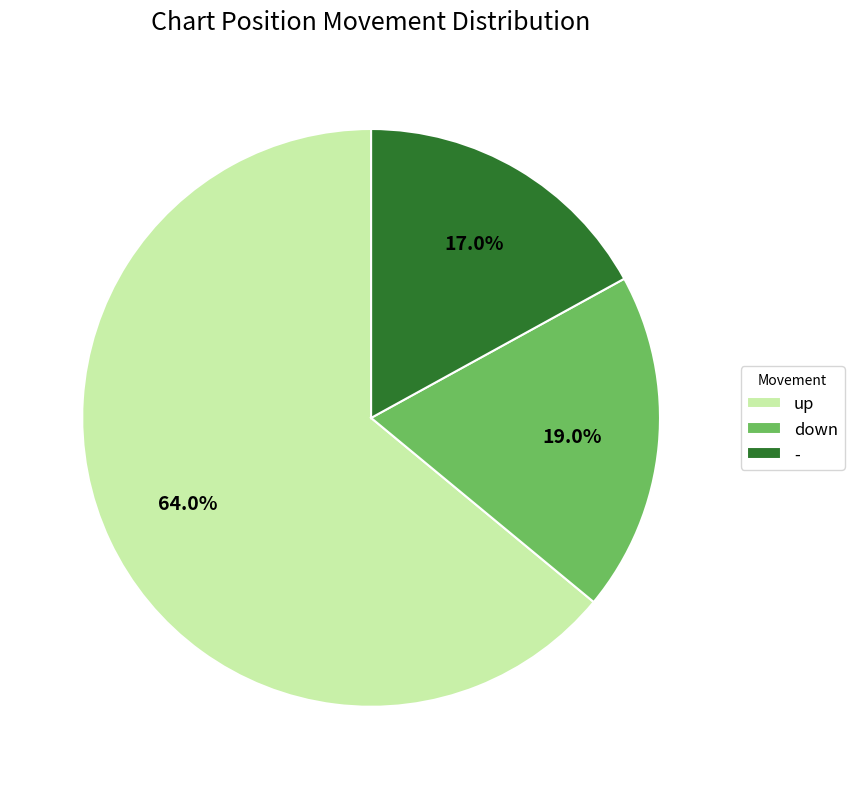

Is it true that down is 19% of the pie?

True